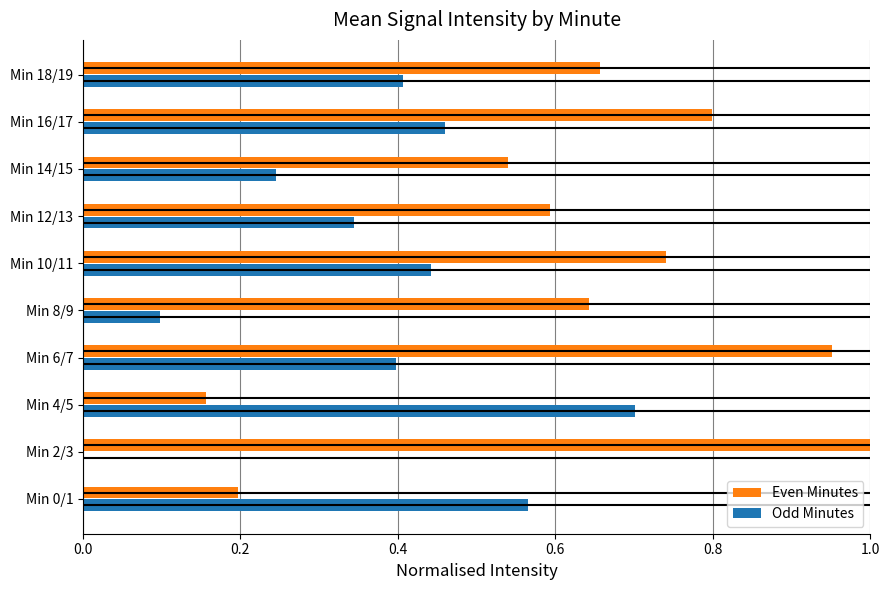

What position from the right is Min 16/17?

2